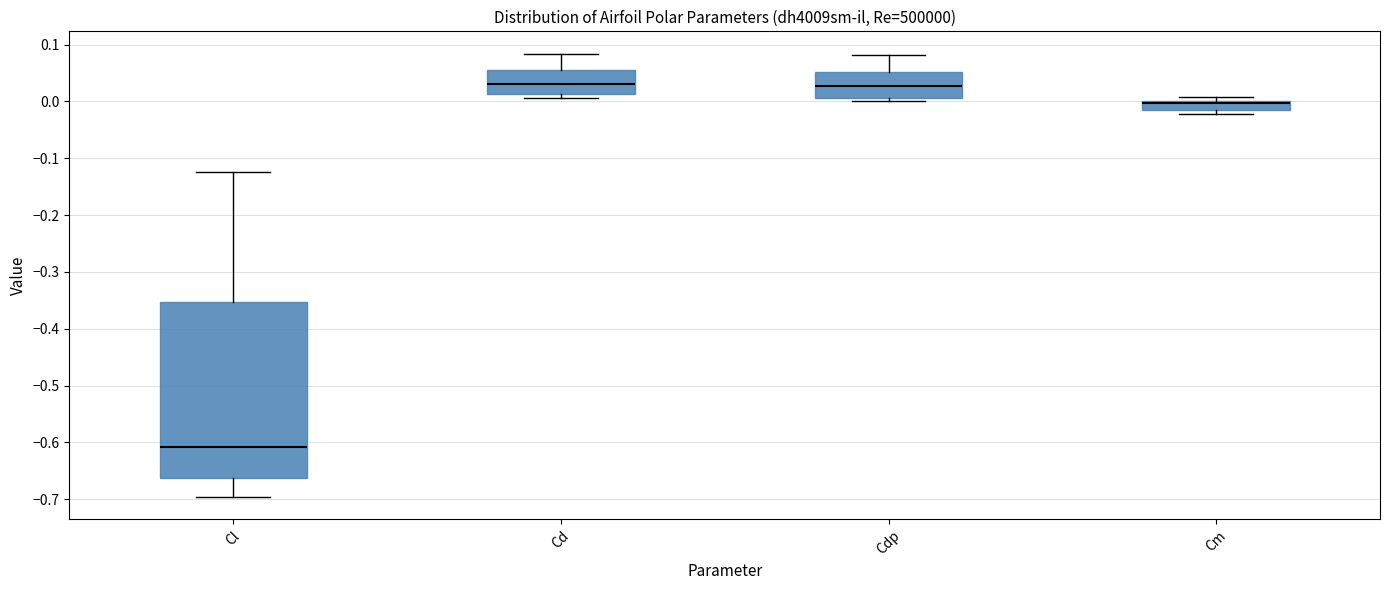

Which box's median line is the lowest?

Cl